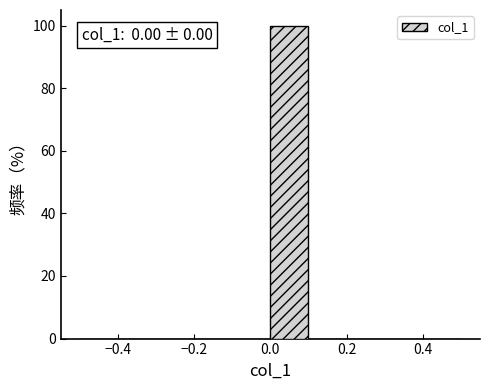

Which range on the x-axis has the tallest bar?

0.0 to 0.1